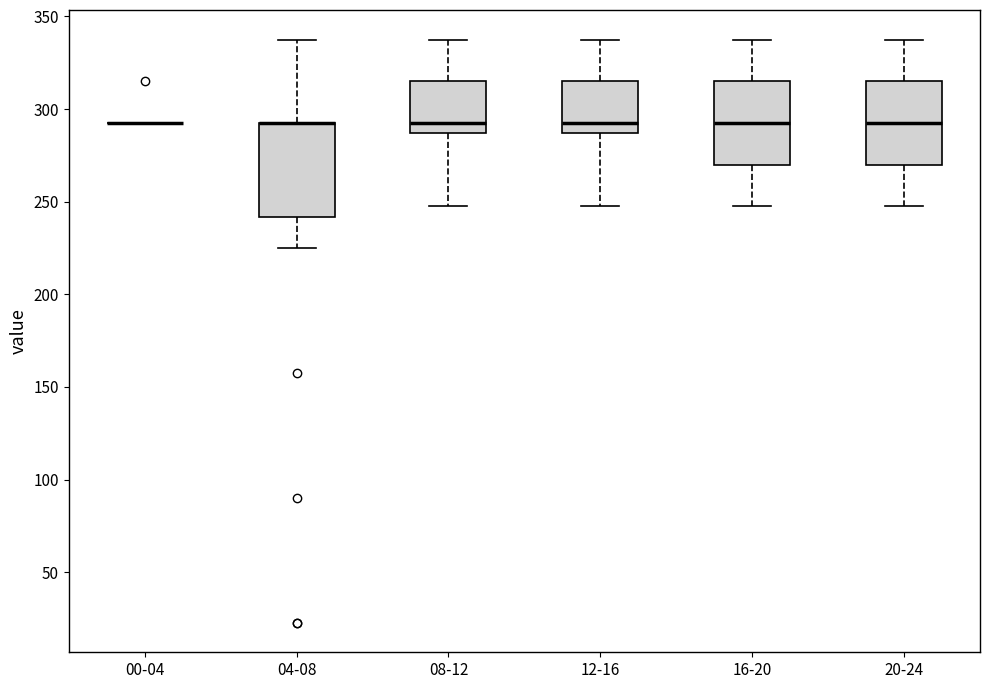

Reading left to right, read every box against the y-axis: the position of its median line, the range the box covers, and the ends of its whiskers. The values are not printed on the chart, so give them approximately, as read against the axis.

00-04: box collapsed to a line at 295, whiskers 295 to 295
04-08: median 295 (drawn on the box's upper edge), box 240 to 295, whiskers 225 to 340
08-12: median 295, box 285 to 315, whiskers 250 to 340
12-16: median 295, box 285 to 315, whiskers 250 to 340
16-20: median 295, box 270 to 315, whiskers 250 to 340
20-24: median 295, box 270 to 315, whiskers 250 to 340